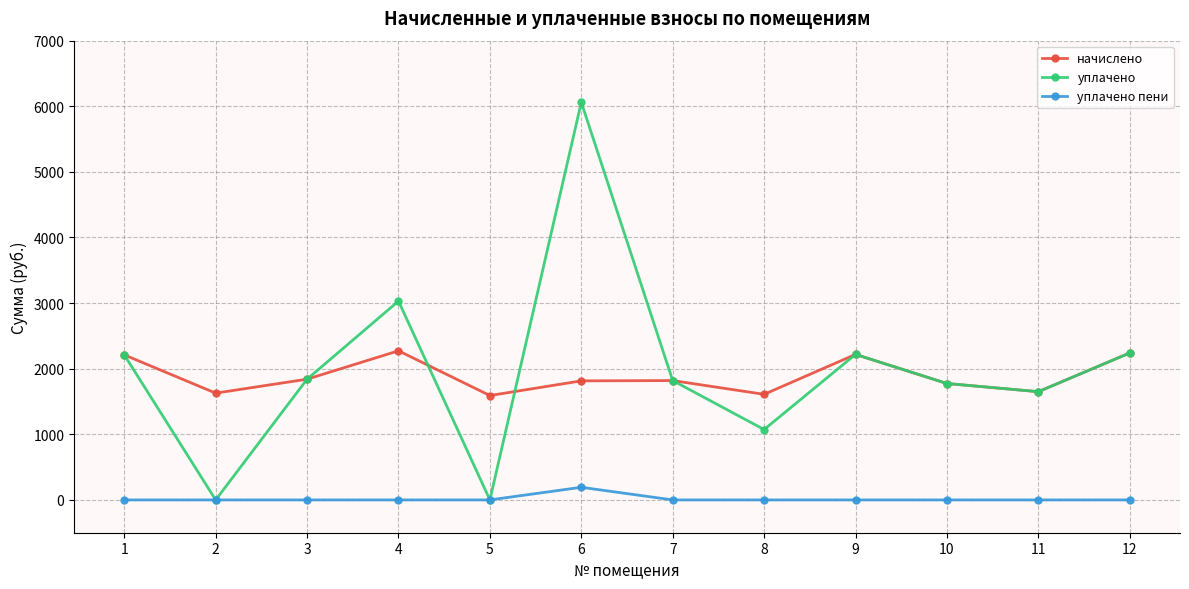

What is the difference between the уплачено values at 7 and 5?

1819.1